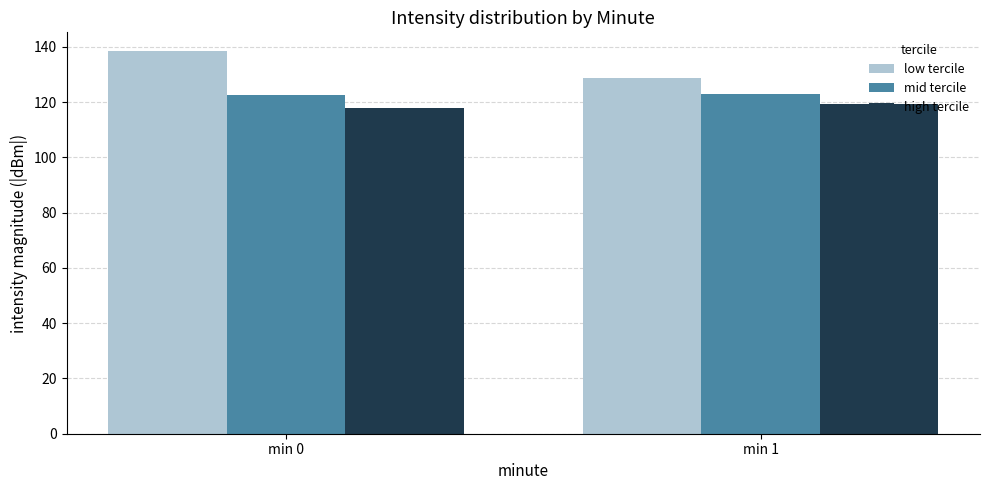

What is the approximate value of mid tercile at min 0?

122.7